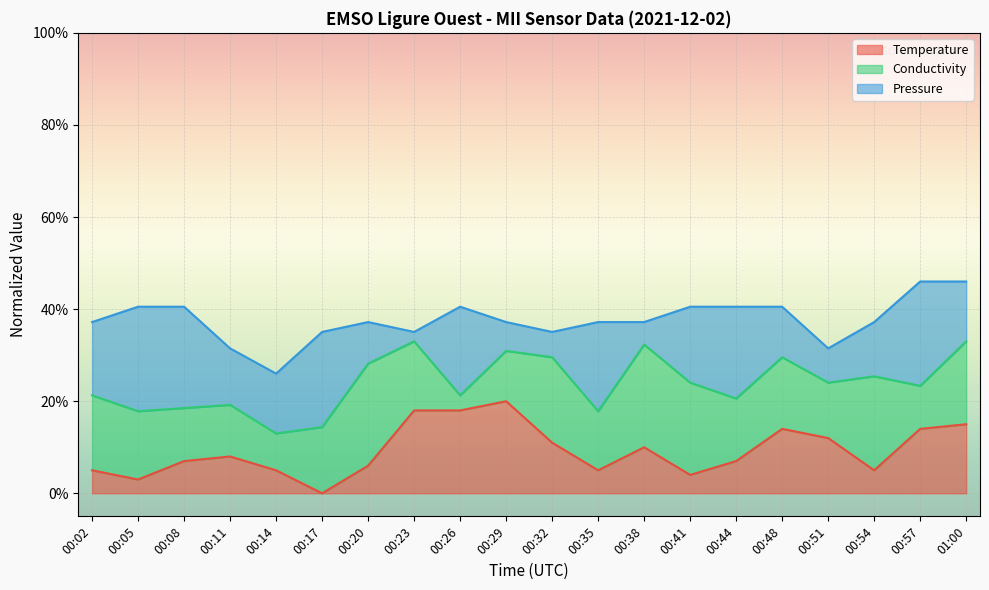

In Temperature, how many points are lower than both neighbors (excluding endpoints)?

5